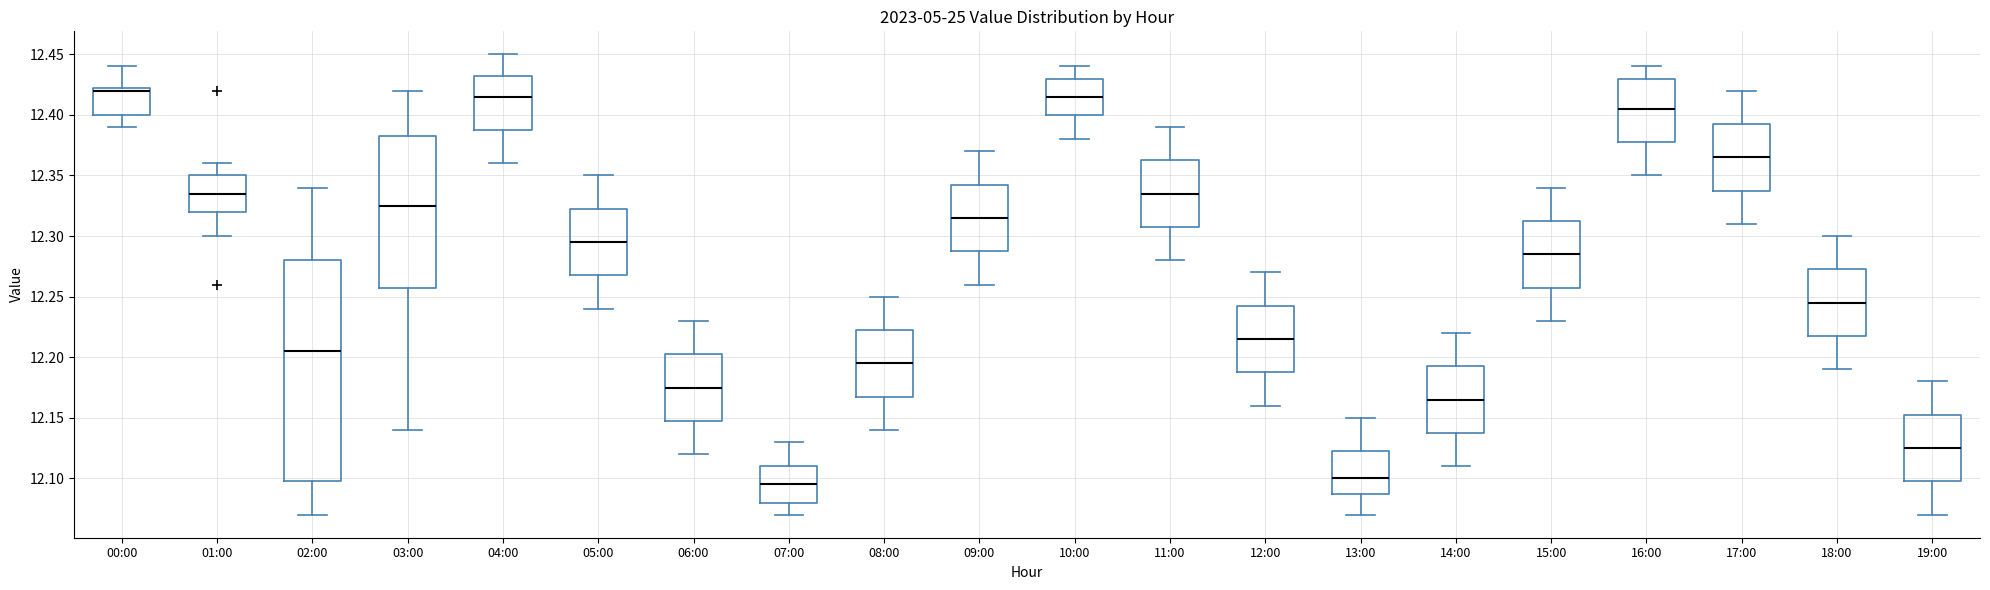

Which box's median line is the lowest?

07:00